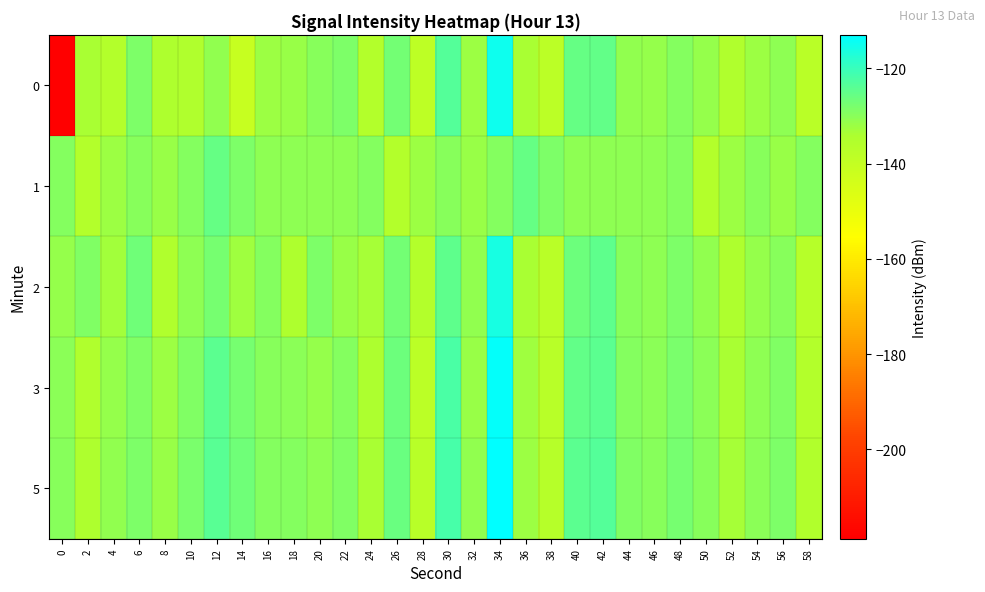

What is the total value across all series at 32?

-658.1